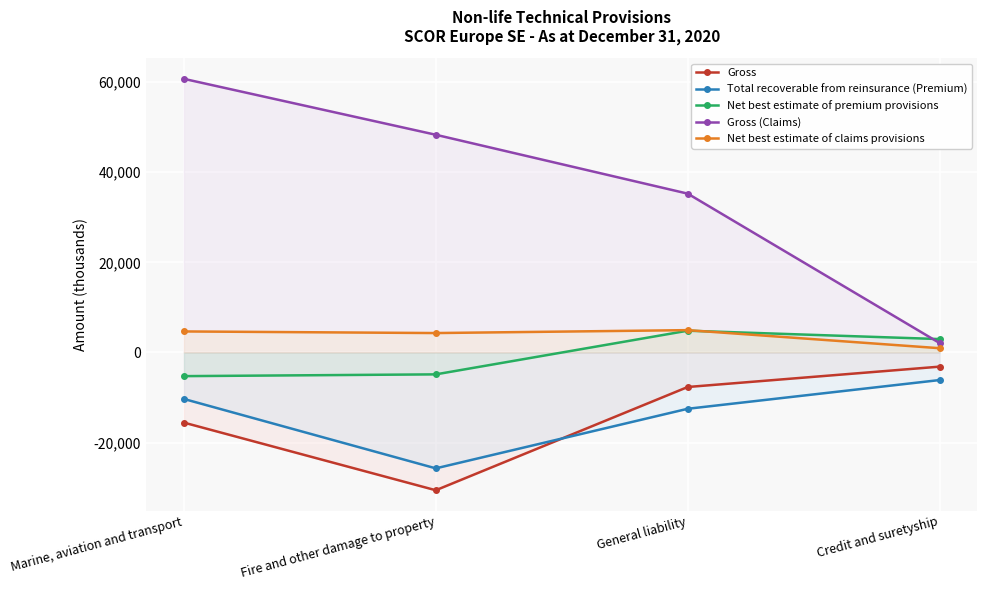

Is the value of Gross at General liability greater than the value of Net best estimate of claims provisions at General liability?

No